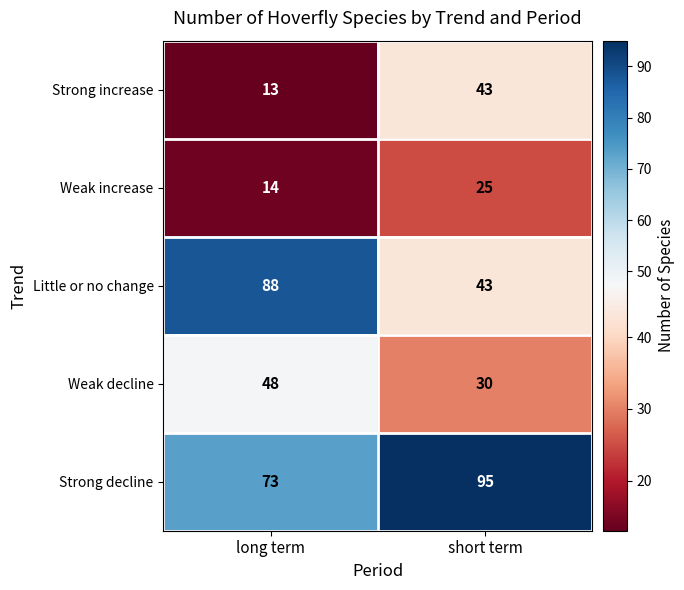

The value of Weak increase at short term is 43. True or false?

False